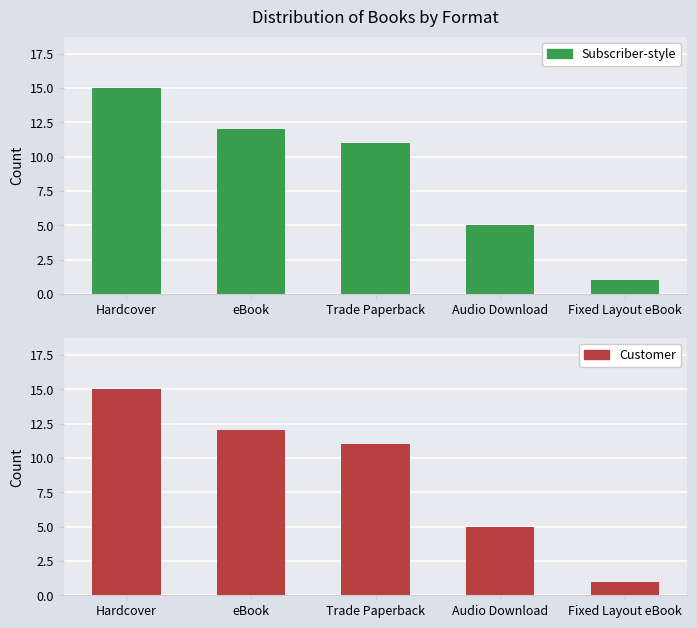

What position from the left is Audio Download?

4